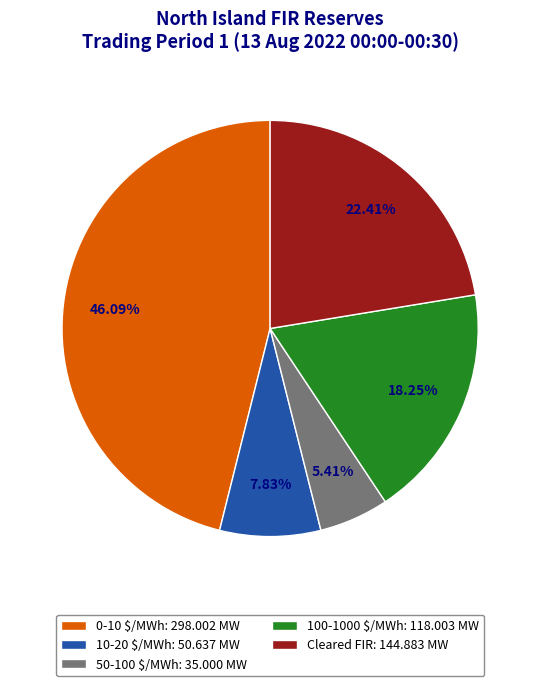

Which category has the smallest portion of the pie?

50-100 $/MWh